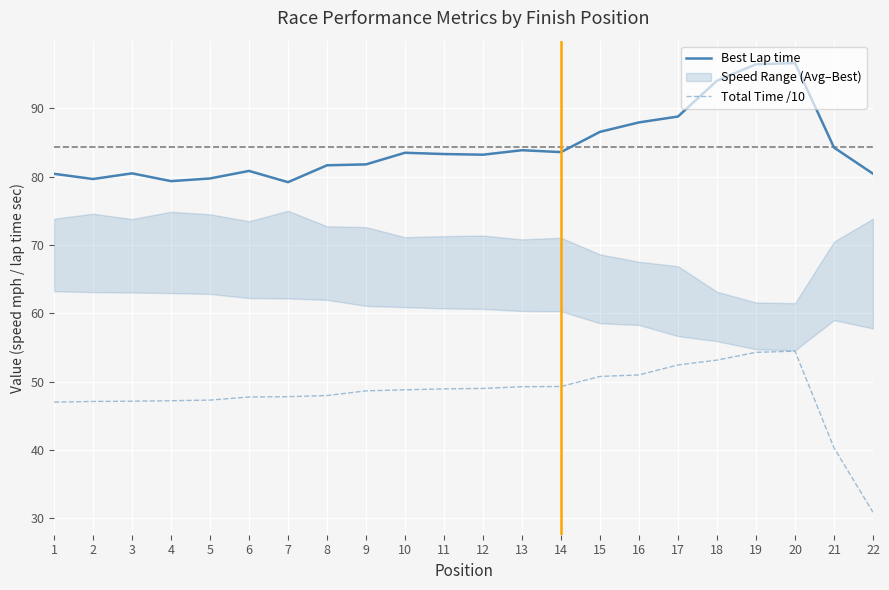

Which series has the largest range (max minus min)?

Total Time /10